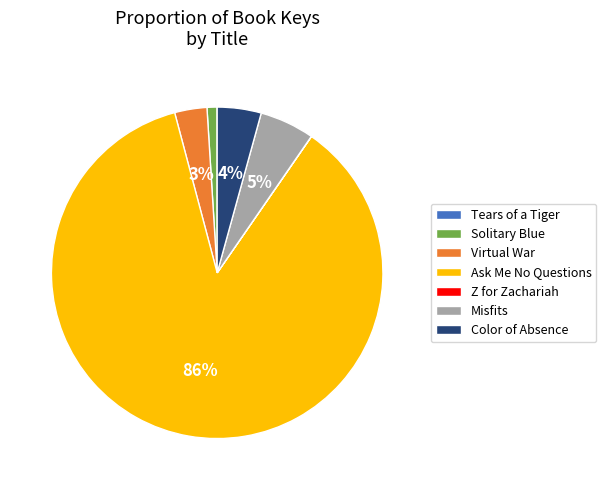

To the nearest percent, what portion does Virtual War represent?

3%